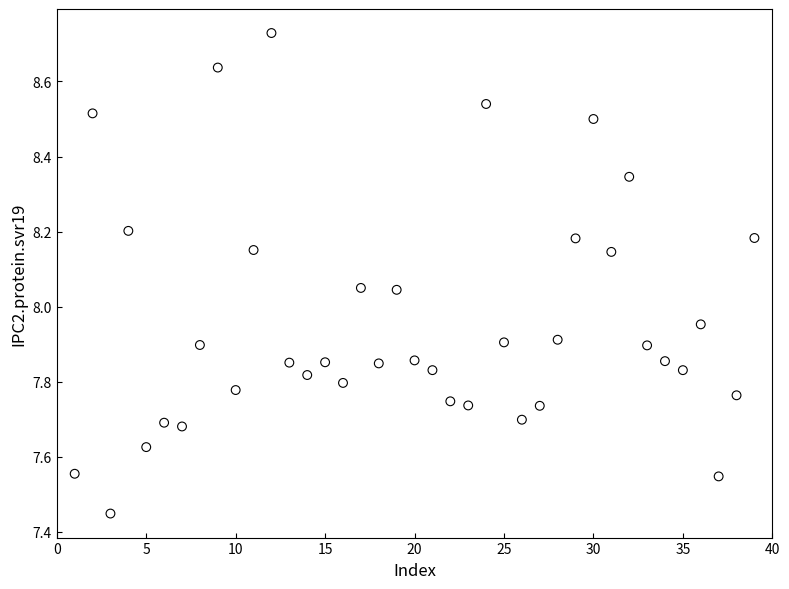

What is the range of X values (max minus min)?

38.0